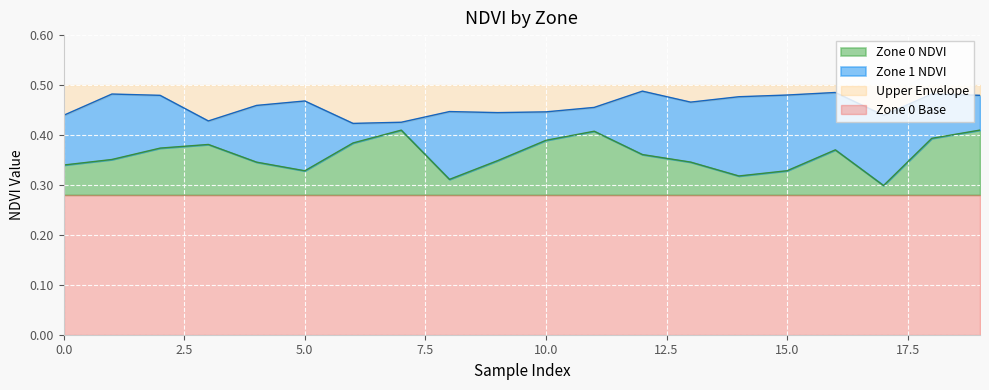

What is the total value across all series at 10.0?

0.5